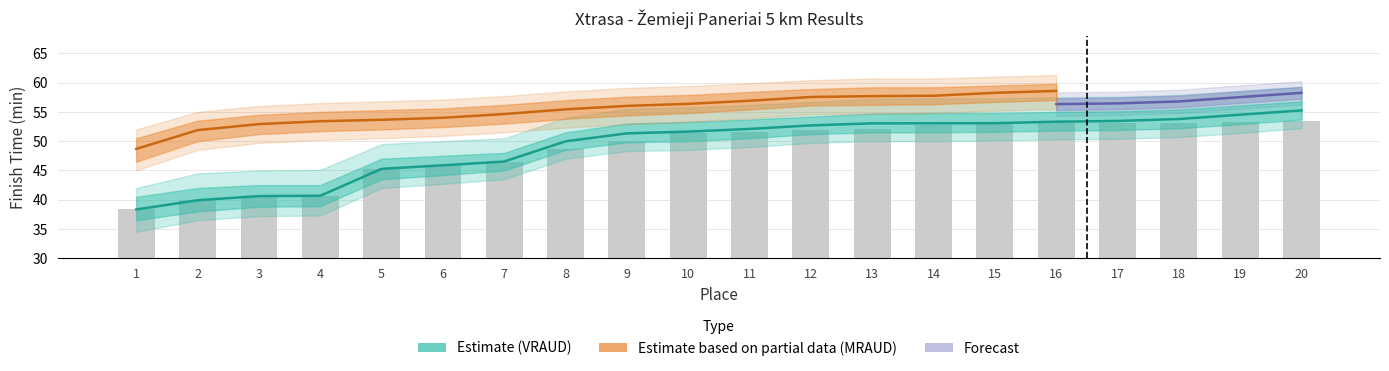

Reading left to right, transcribe all the data shown in this chart.

1=38.3	2=39.9	3=40.6	4=40.7	5=45.3	6=45.9	7=46.5	8=50.0	9=51.3	10=51.6	11=52.1	12=52.7	13=53.0	14=53.0	15=53.1	16=53.3	17=53.5	18=53.8	19=54.5	20=55.2